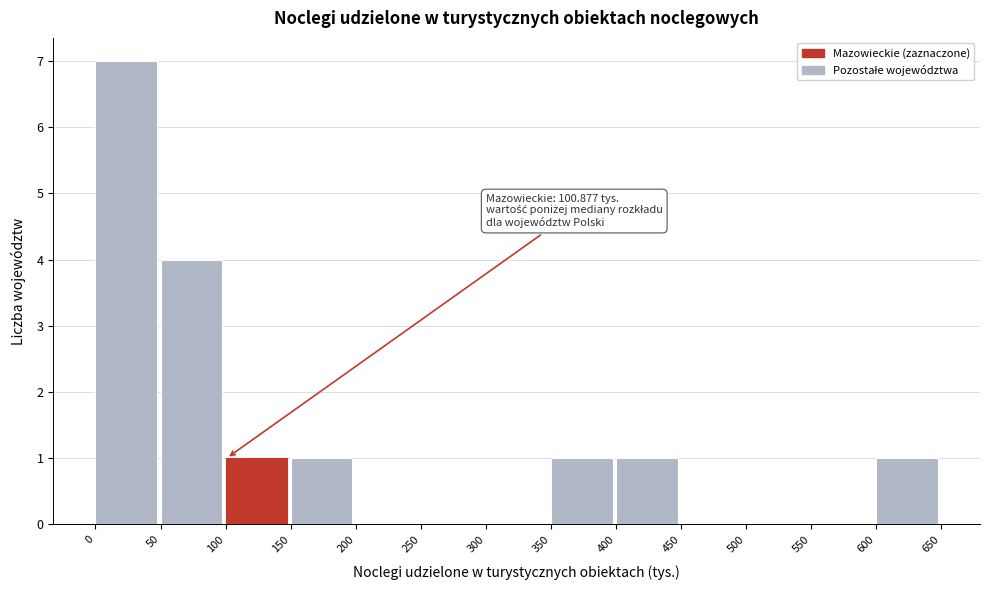

Which range on the x-axis has the tallest bar?

0 to 50